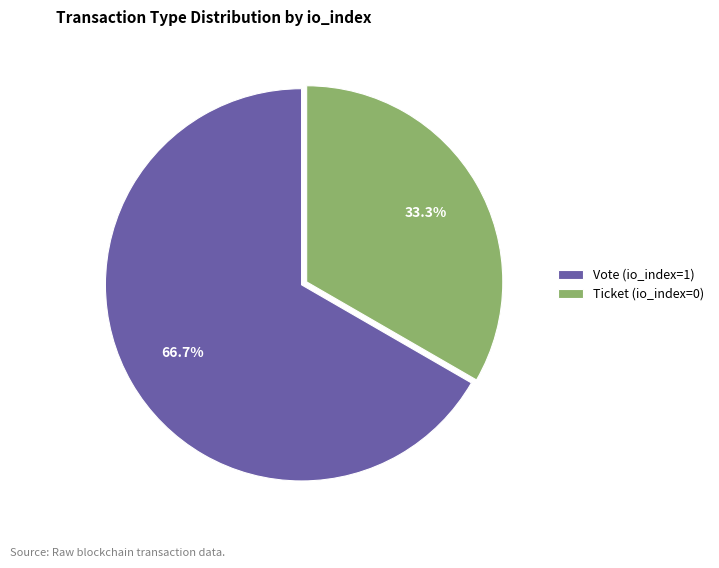

Rank the categories by value from highest to lowest.

Vote (io_index=1), Ticket (io_index=0)